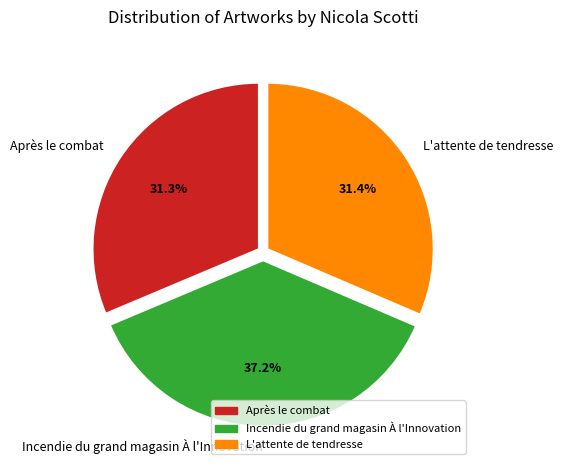

Combined, do Incendie du grand magasin À l'Innovation and Après le combat account for over 50%?

Yes